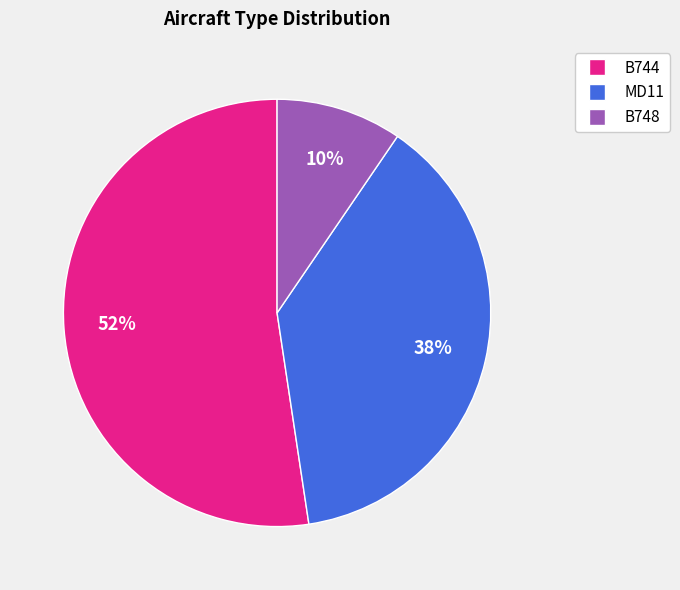

Does B744 account for over 50% of the chart?

Yes